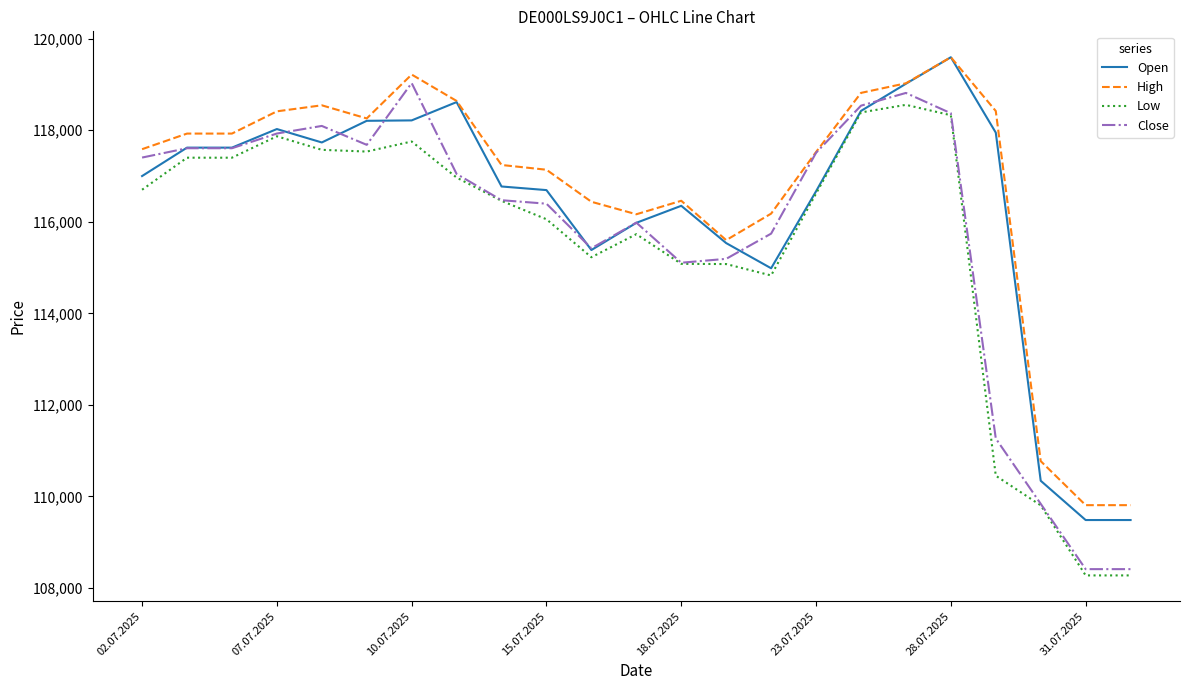

List the series in order of their overall mean, highest first.

High, Open, Close, Low